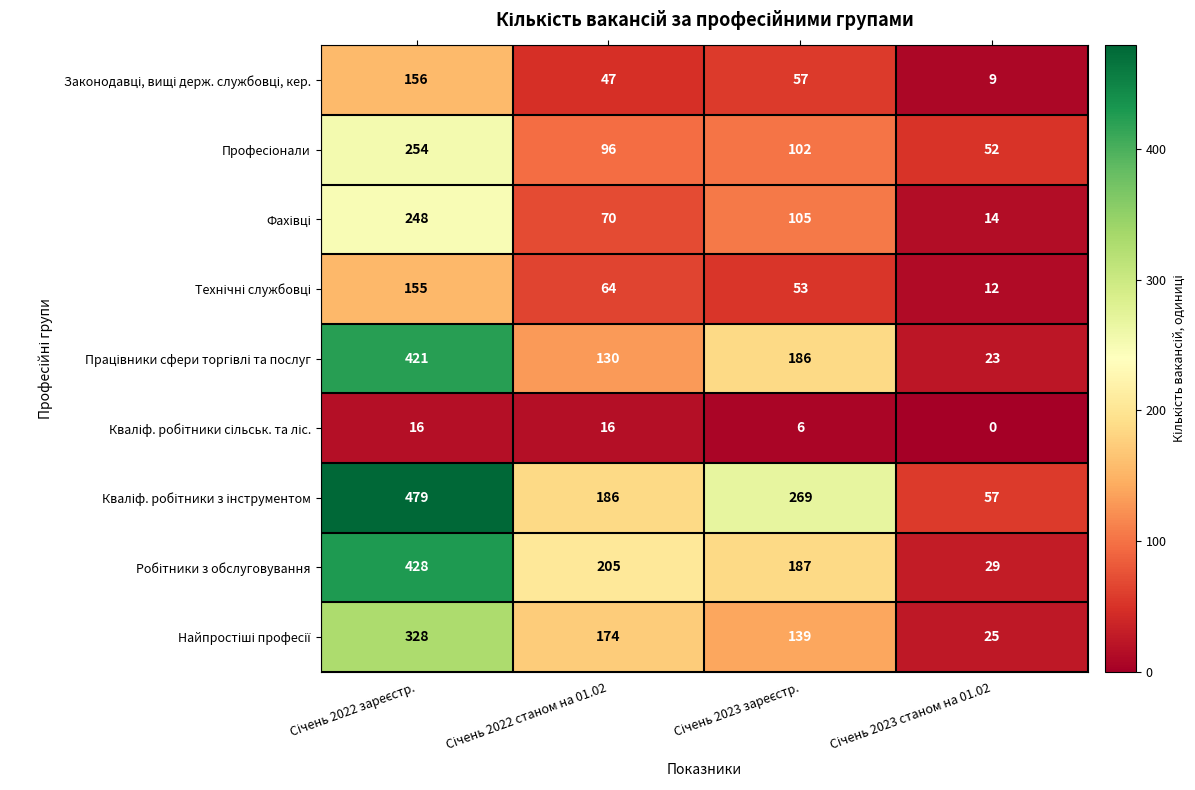

At how many categories does at least one series exceed 35?

4